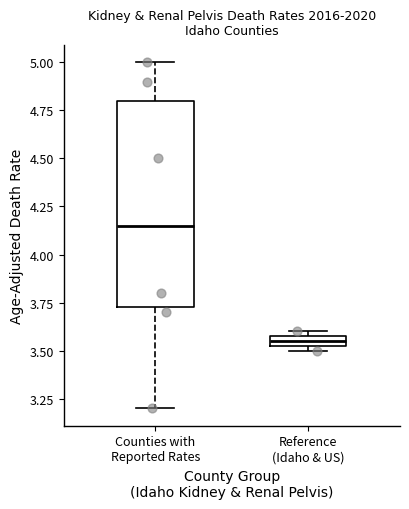

Comparing the boxes themselves (not the whiskers), which one is the tallest?

Counties with Reported Rates